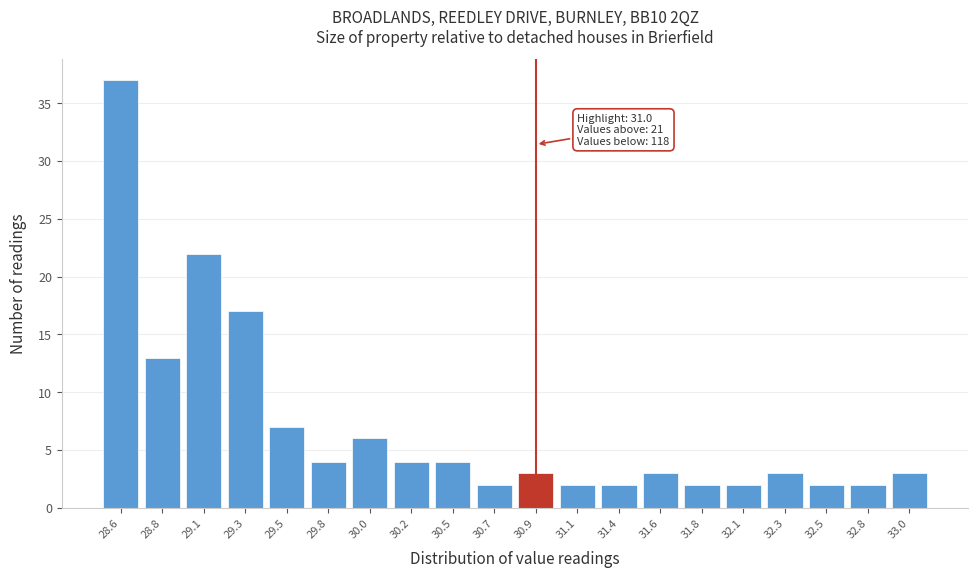

Which range on the x-axis has the tallest bar?

28.50 to 28.73